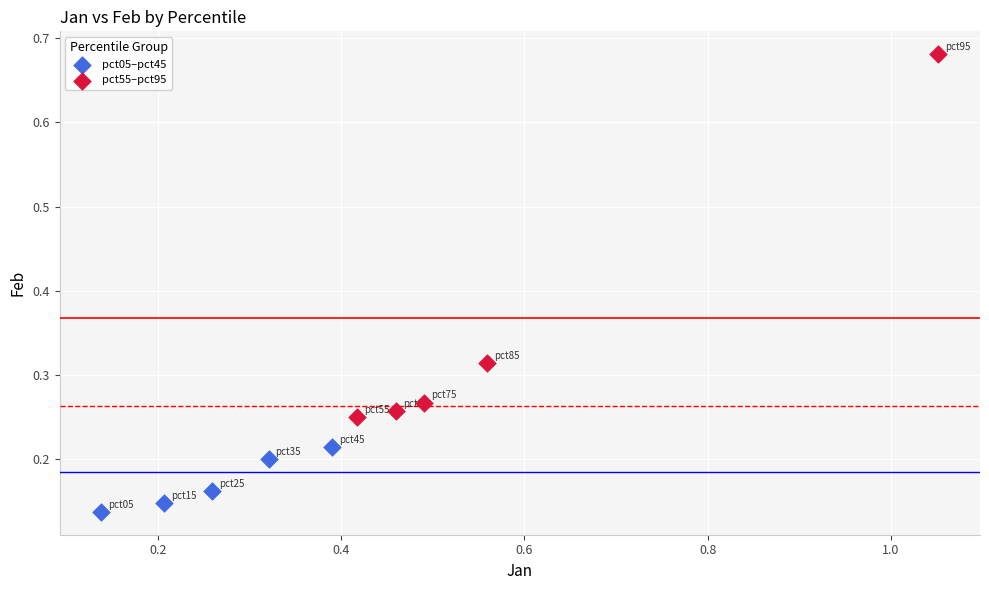

Which series reaches the minimum Y coordinate?

pct05–pct45